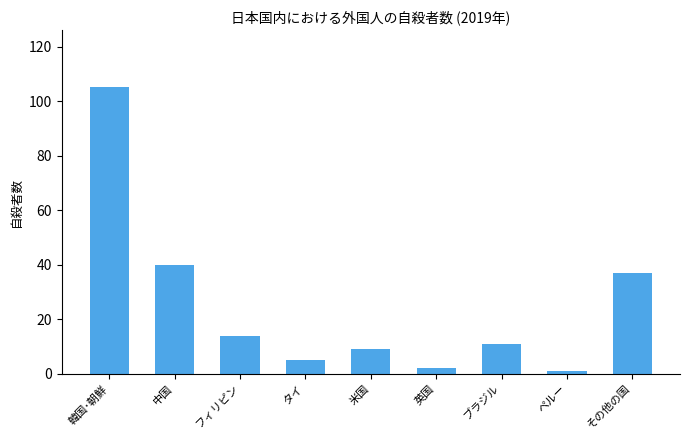

At which category does the chart reach its peak across all series?

韓国･朝鮮